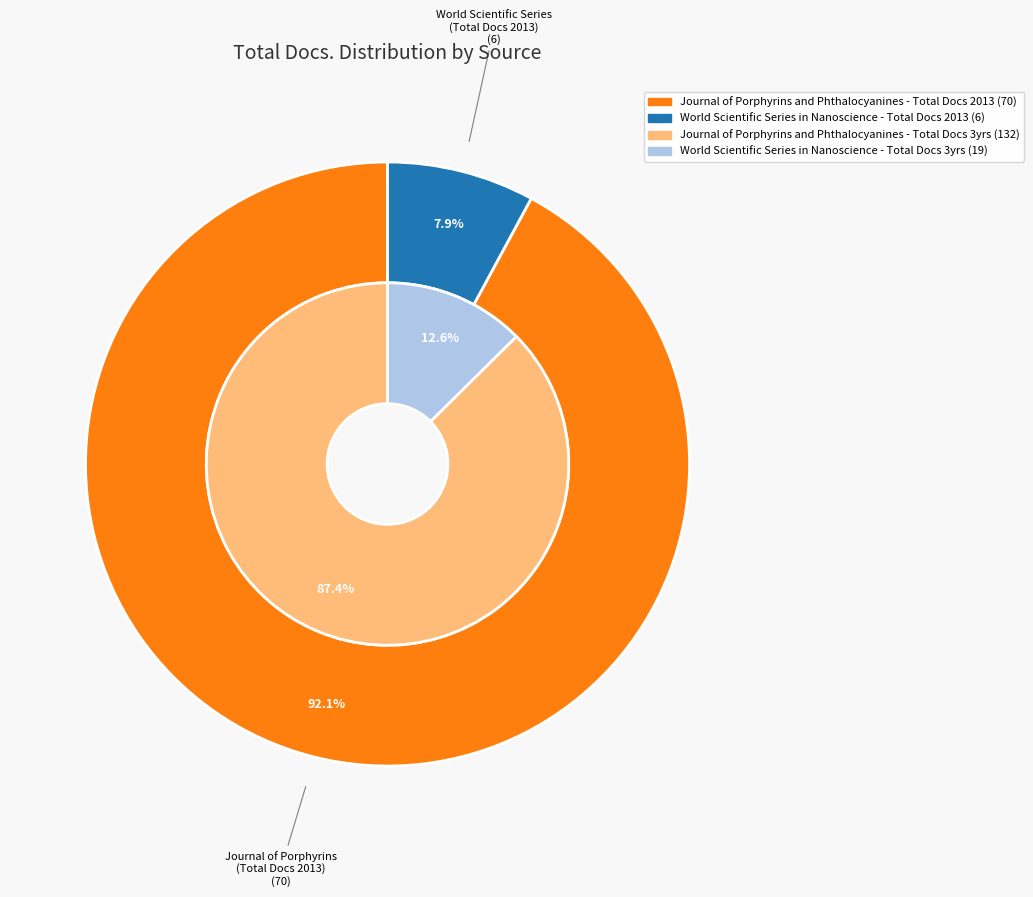

What percentage is the Journal of Porphyrins and Phthalocyanines slice, to the nearest percent?

92%